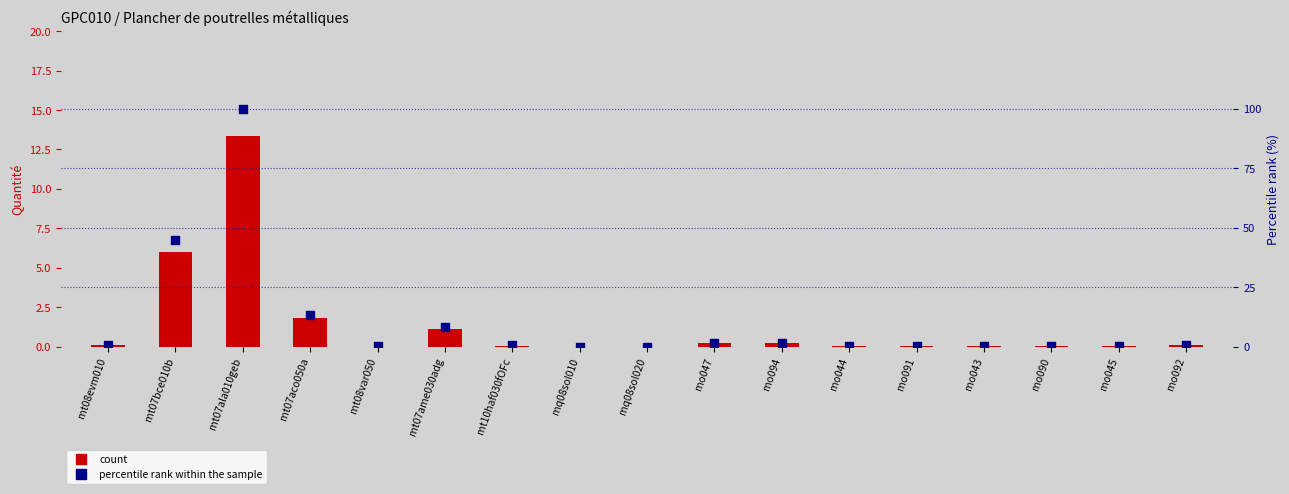

What is the total value across all series at mt08evm010?

0.8